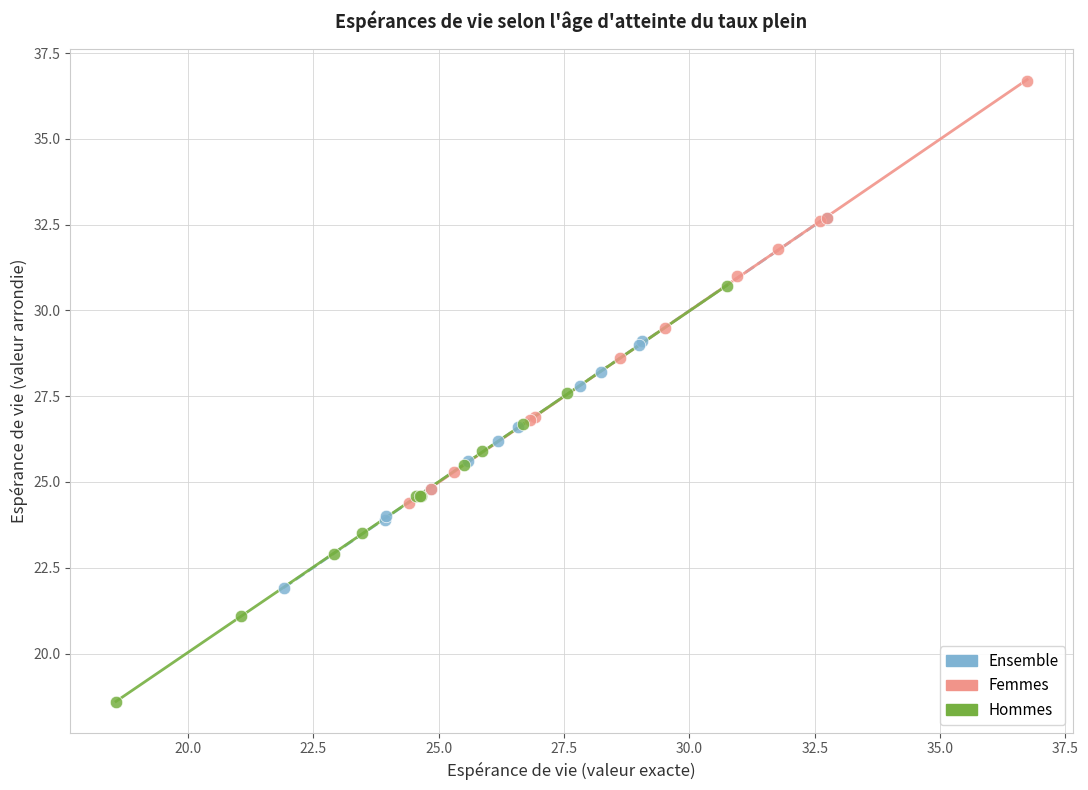

Which series reaches the maximum Y coordinate?

Femmes